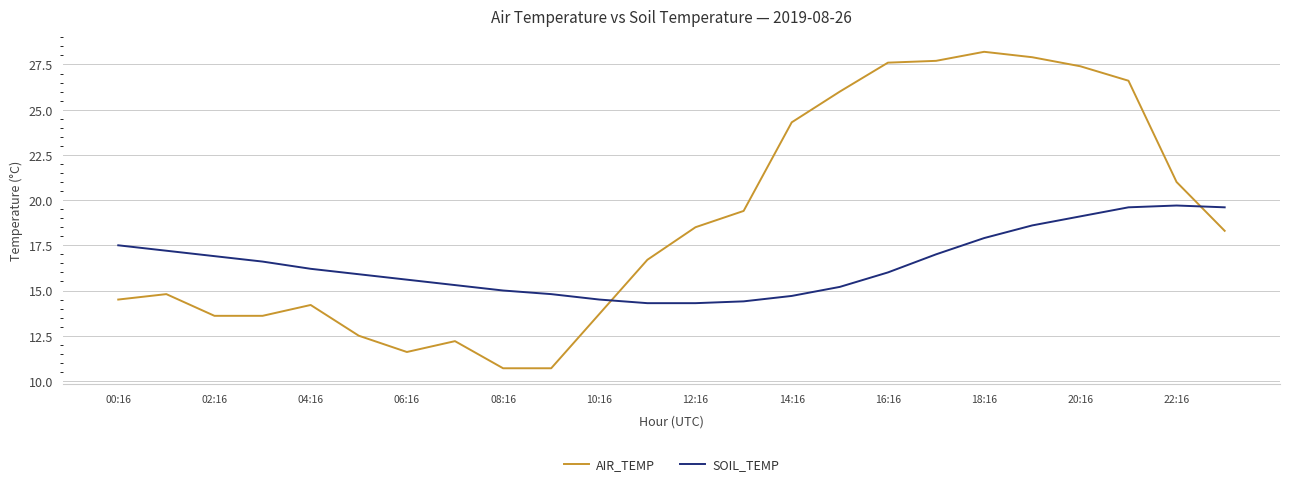

Reading left to right, transcribe all the data shown in this chart.

AIR_TEMP: 14.5	14.8	13.6	13.6	14.2	12.5	11.6	12.2	10.7	10.7	13.7	16.7	18.5	19.4	24.3	26.0	27.6	27.7	28.2	27.9	27.4	26.6	21.0	18.3
SOIL_TEMP: 17.5	17.2	16.9	16.6	16.2	15.9	15.6	15.3	15.0	14.8	14.5	14.3	14.3	14.4	14.7	15.2	16.0	17.0	17.9	18.6	19.1	19.6	19.7	19.6